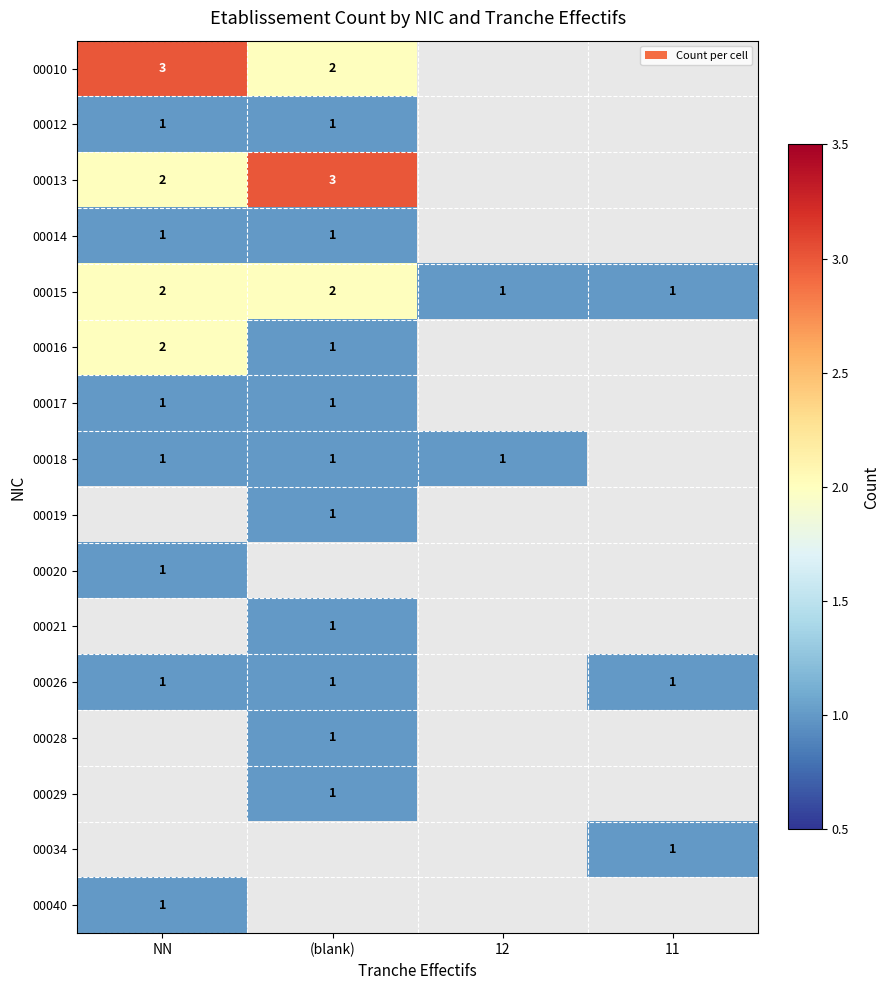

Is it true that 00021 equals 1 at (blank)?

True